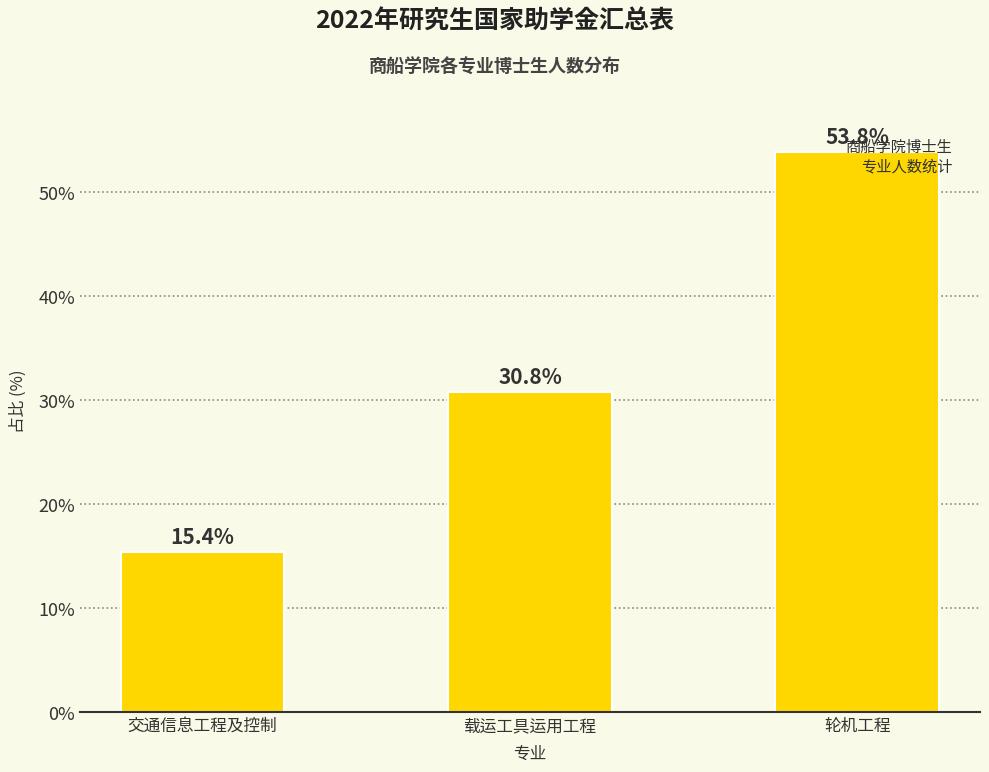

How many bars are there in total?

3